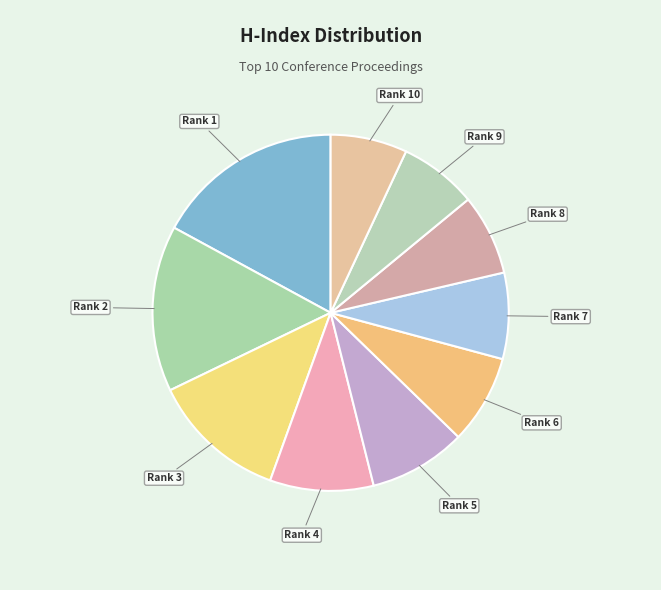

Does Rank 10 represent more than half of the total?

No